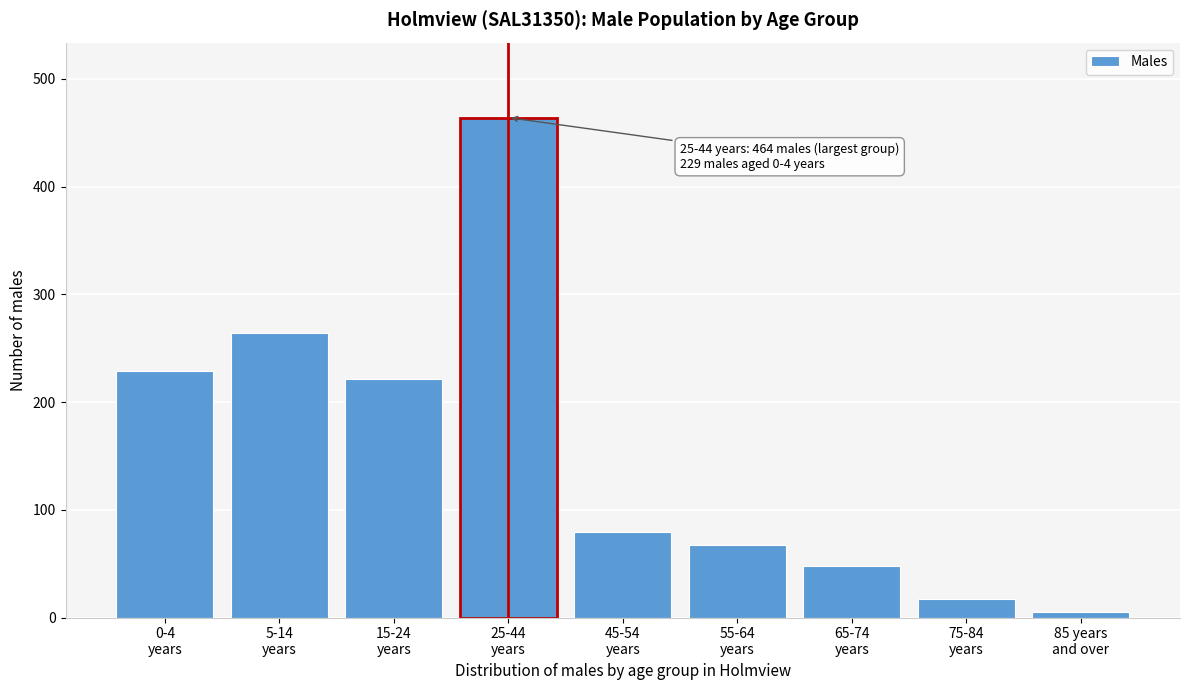

Reading left to right, extract all data points from this chart.

229	264	221	464	79	67	48	17	5